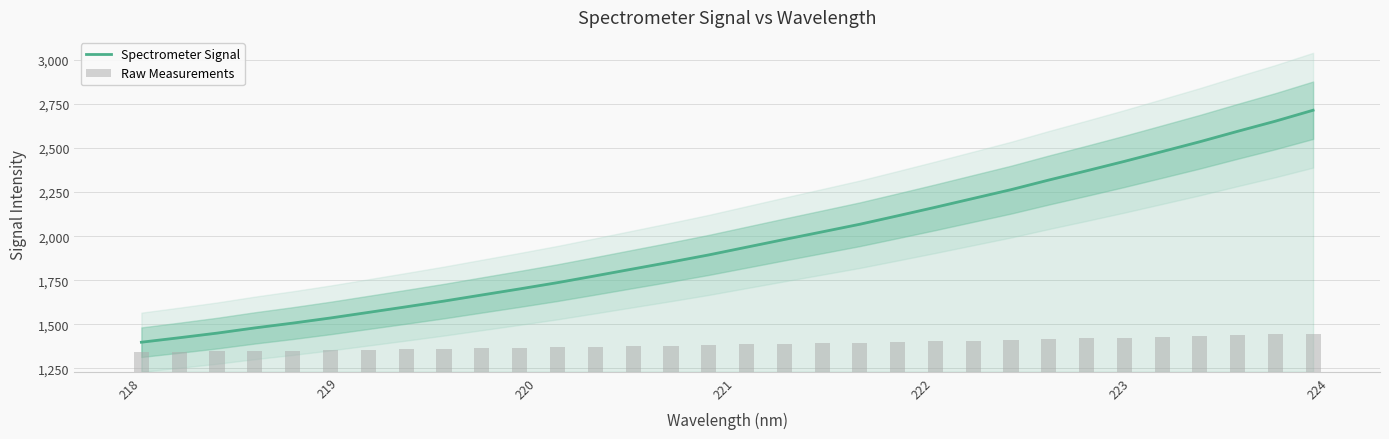

What is the lowest value of the Spectrometer Signal series?

1398.1